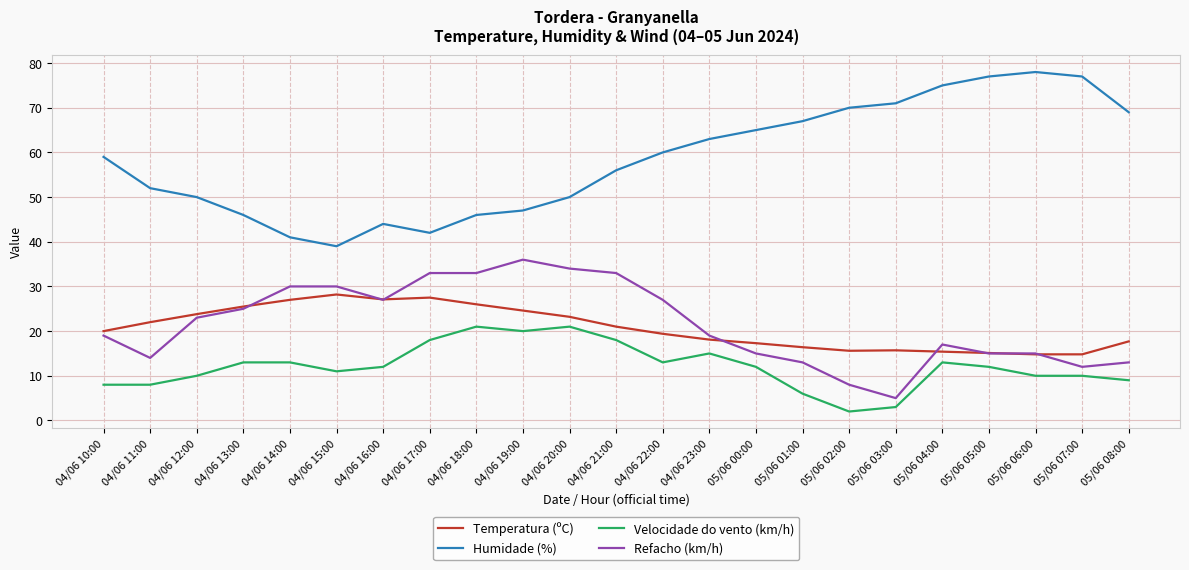

Is it true that Refacho (km/h) equals 13.0 at 05/06 01:00?

True